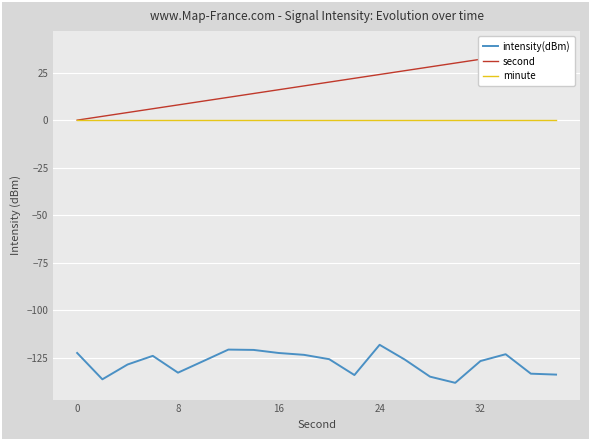

True or false: intensity(dBm) and second intersect in this chart.

False